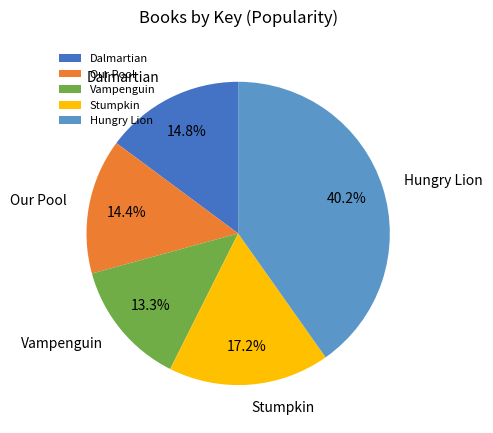

Does Our Pool account for over 50% of the chart?

No